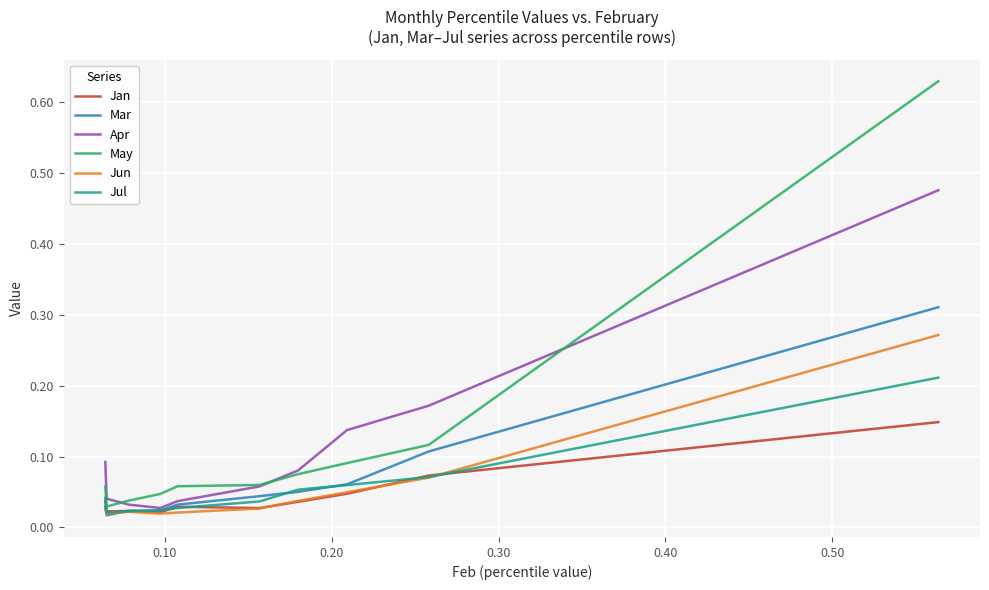

Rank the series by their maximum value, from lowest to highest.

Jan, Jul, Jun, Mar, Apr, May